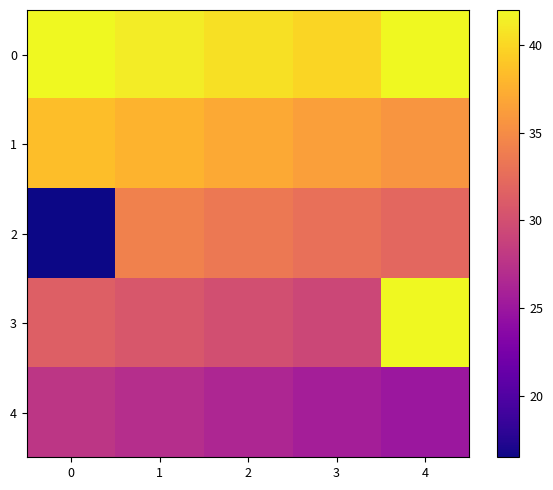

Reading right to left, transcribe all the data shown in this chart.

0: 4=42.0	3=39.9	2=40.6	1=41.3	0=42.0
1: 4=35.6	3=36.3	2=37.0	1=37.8	0=38.5
2: 4=32.1	3=32.8	2=33.5	1=34.2	0=16.5
3: 4=42.0	3=29.2	2=30.0	1=30.7	0=31.4
4: 4=25.0	3=25.7	2=26.4	1=27.1	0=27.8